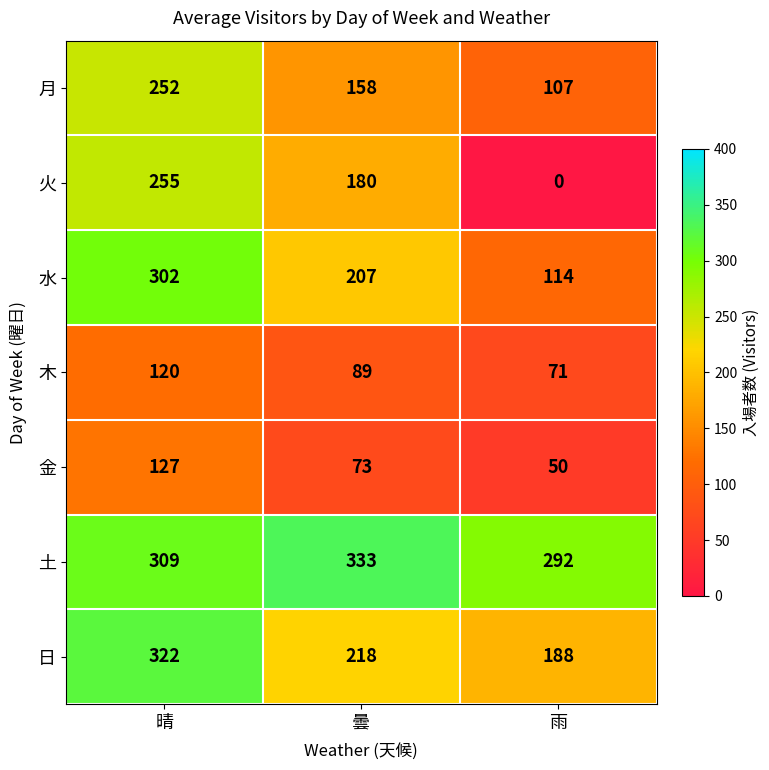

Which series has the widest spread of values?

火